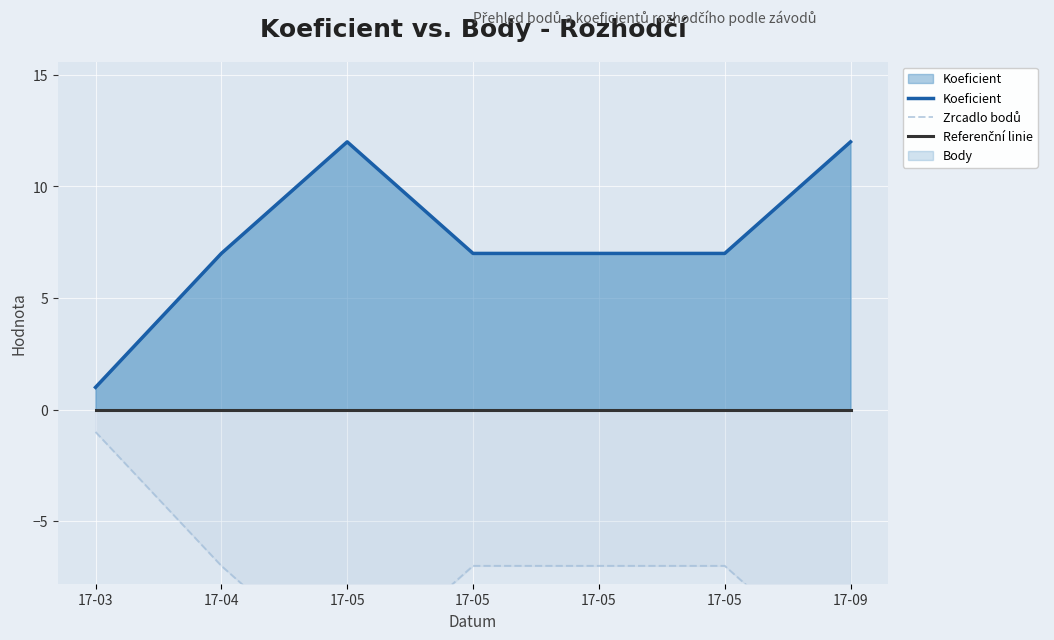

What is the difference between the maximum and minimum values in the Zrcadlo bodů series?

11